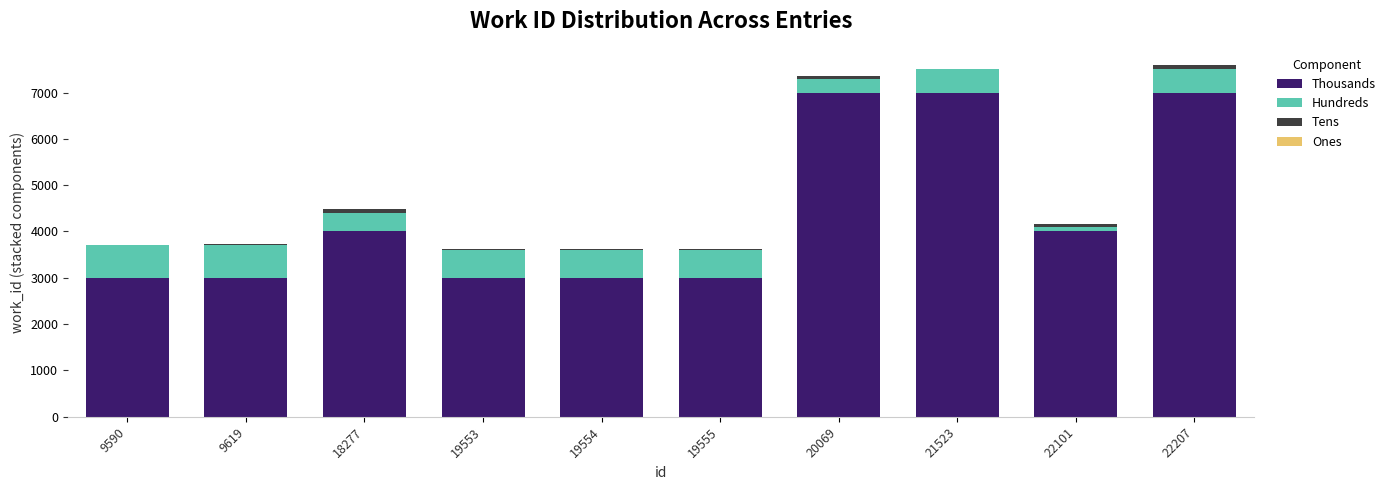

True or false: Thousands has a value of 6306 at 22101.

False